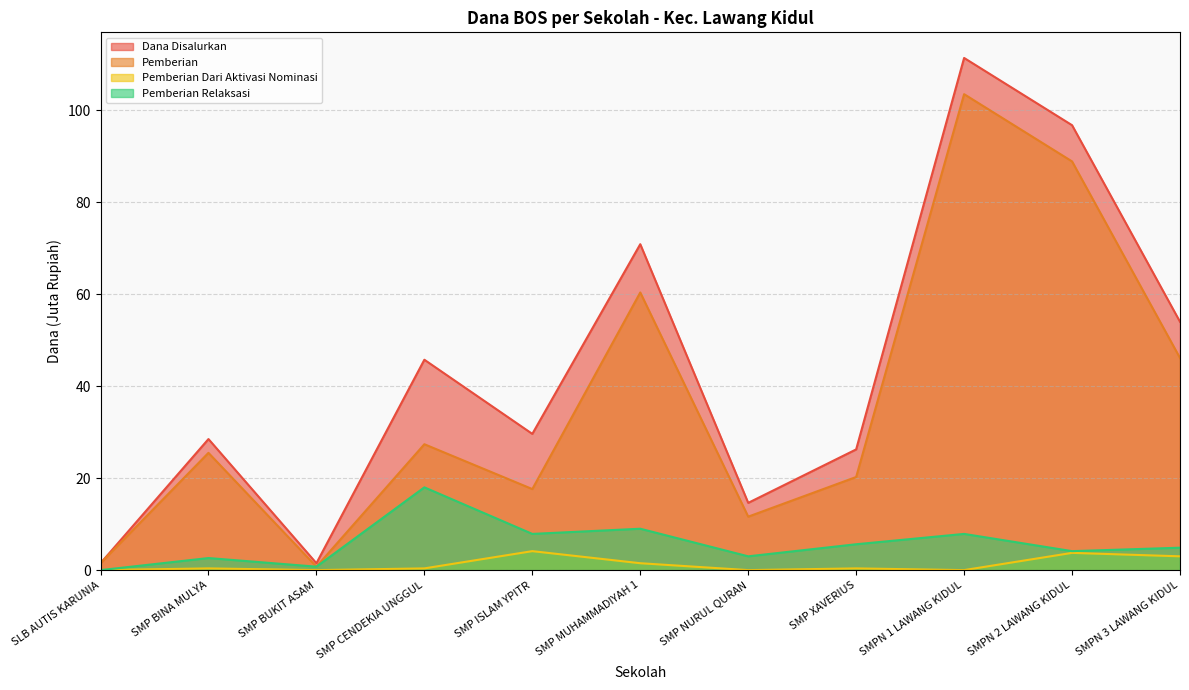

What is the difference between the Pemberian Relaksasi values at SLB AUTIS KARUNIA and SMPN 3 LAWANG KIDUL?

4.9